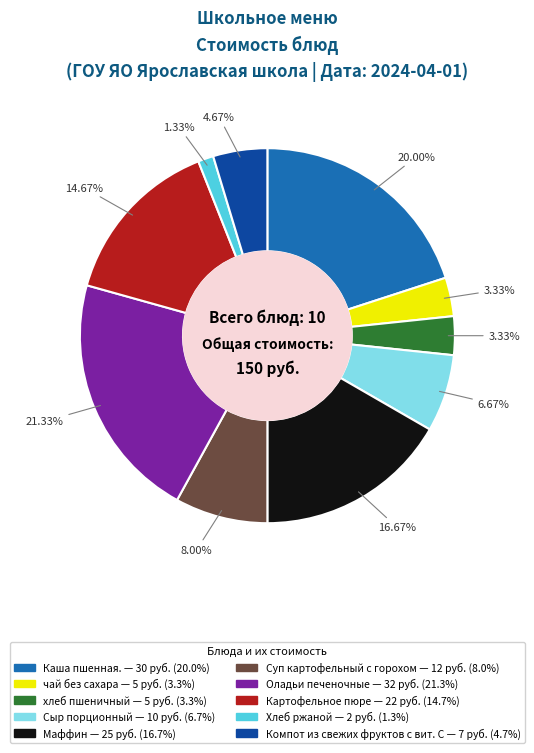

Is there any slice that represents more than half of the pie?

No